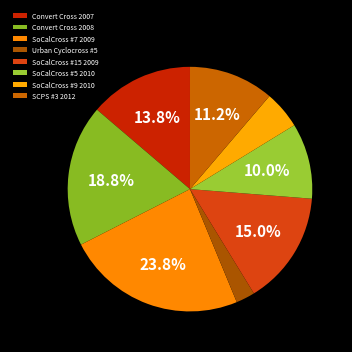

Which has a higher value, SoCalCross #5 2010 or Urban Cyclocross #5?

SoCalCross #5 2010